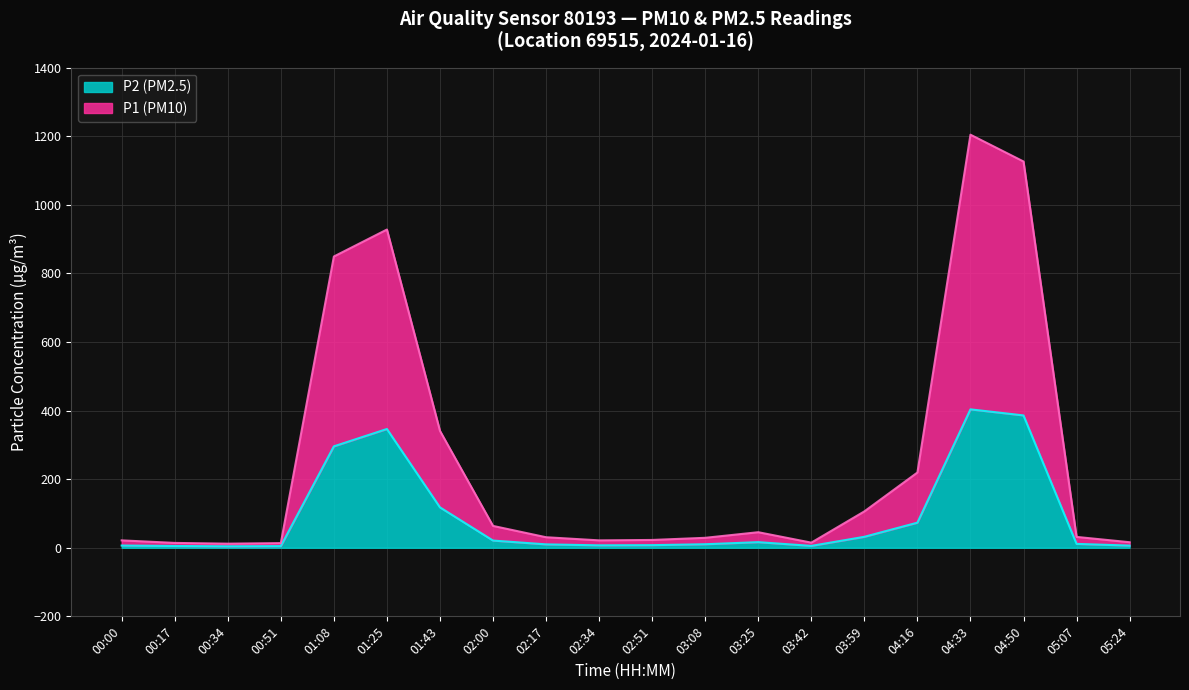

How many categories are shown in the chart?

20